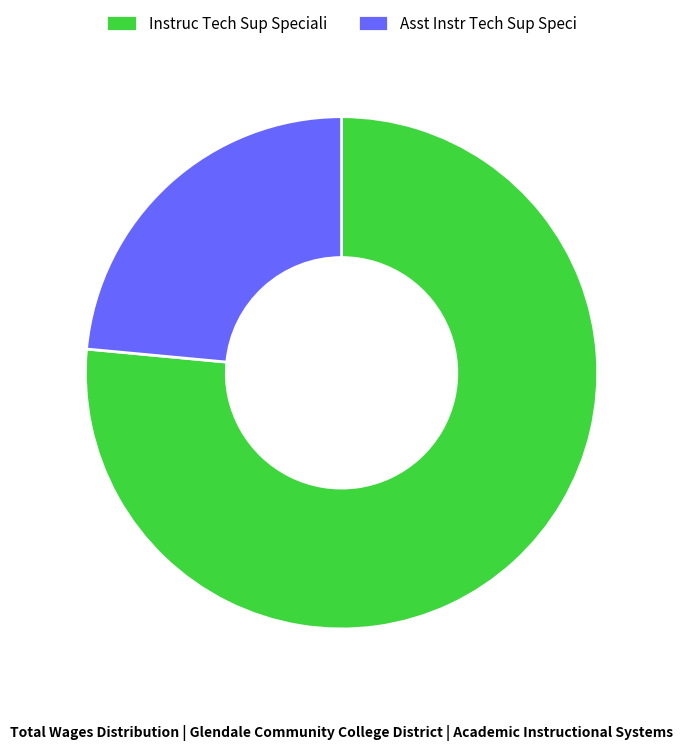

How many segments does this pie chart have?

2